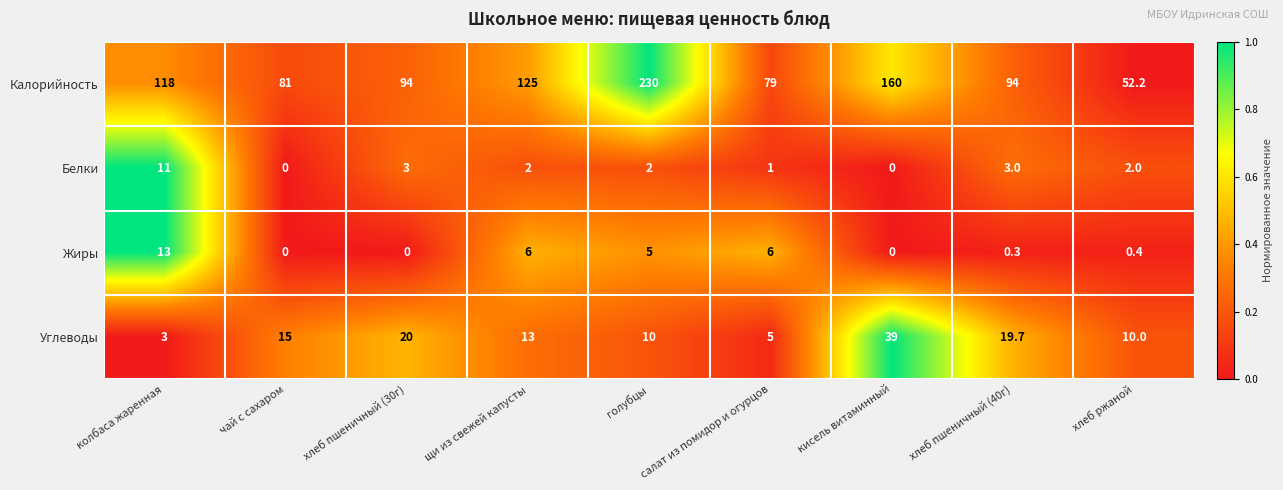

At голубцы, list the series in order from smallest to largest.

Белки, Жиры, Углеводы, Калорийность